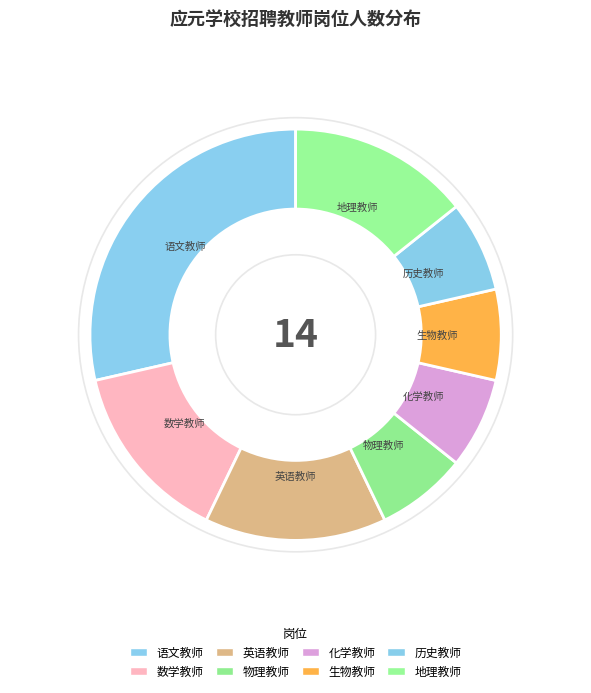

Count the number of slices in the pie.

8